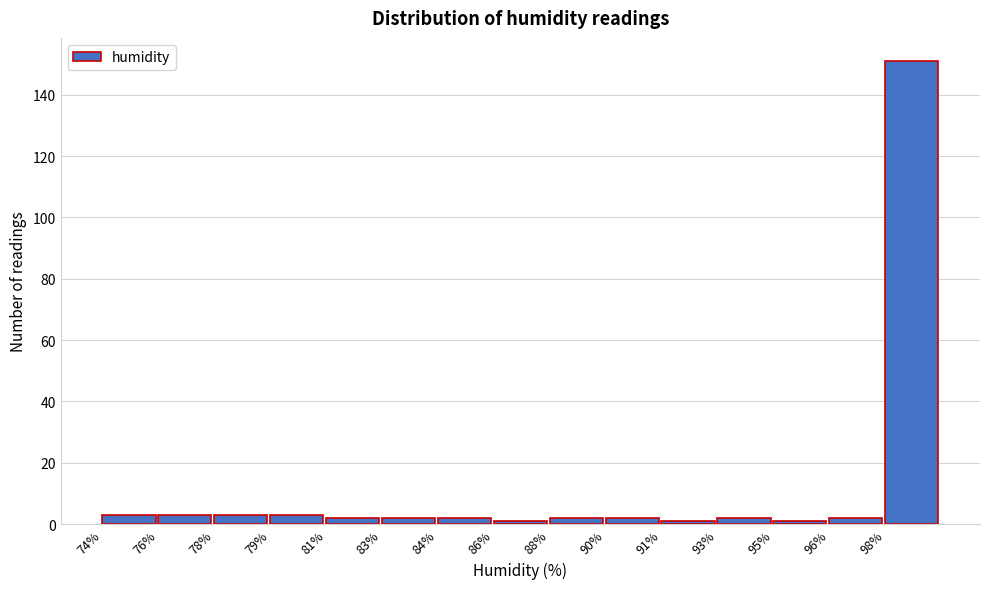

Reading left to right, extract all data points from this chart.

3	3	3	3	2	2	2	1	2	2	1	2	1	2	151